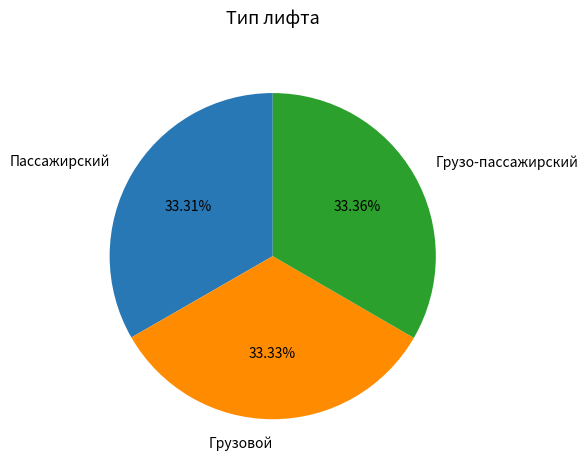

What percentage is the Пассажирский slice, to the nearest percent?

33%